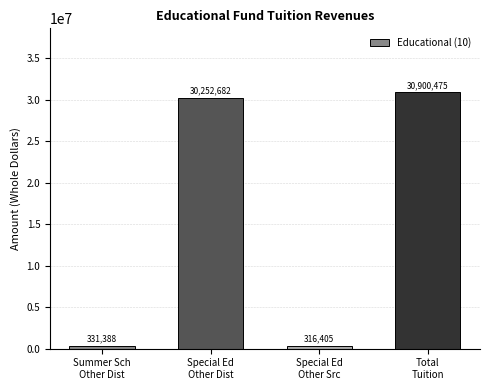

Reading right to left, list all the values displayed in this chart.

Total
Tuition=30900475	Special Ed
Other Src=316405	Special Ed
Other Dist=30252682	Summer Sch
Other Dist=331388